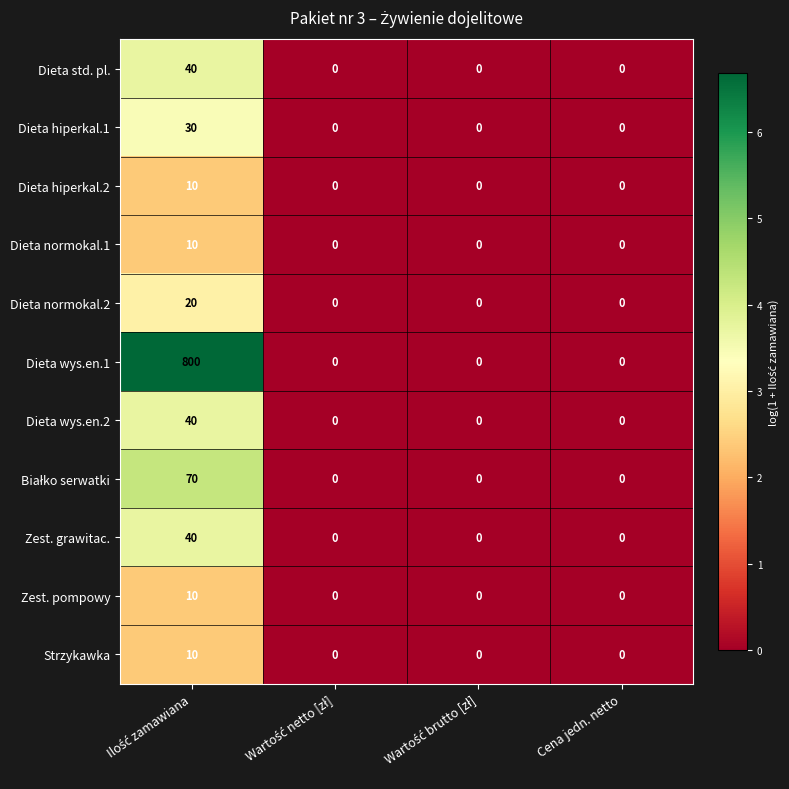

What is the sum of all Dieta std. pl. values?

40